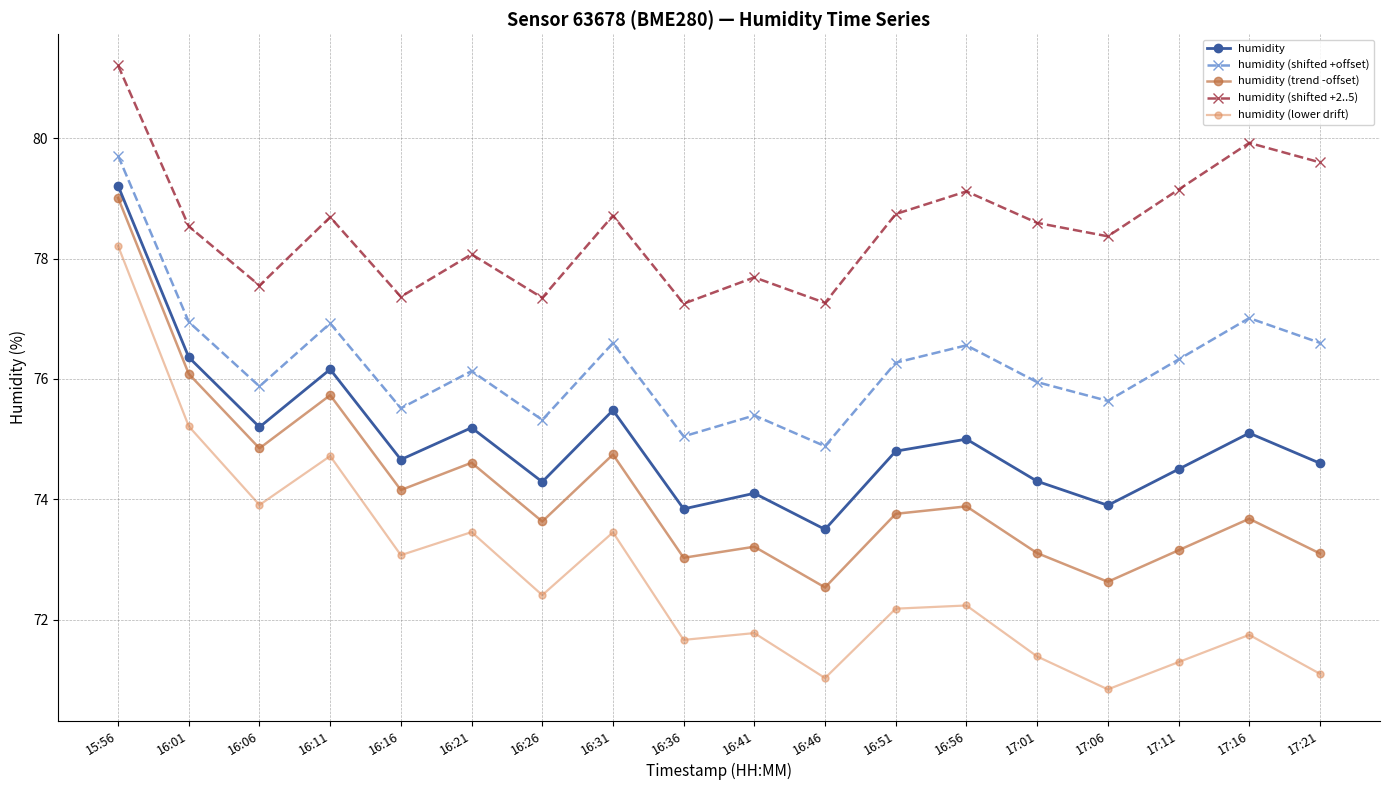

Rank the series by their maximum value, from highest to lowest.

humidity (shifted +2..5), humidity (shifted +offset), humidity, humidity (trend -offset), humidity (lower drift)